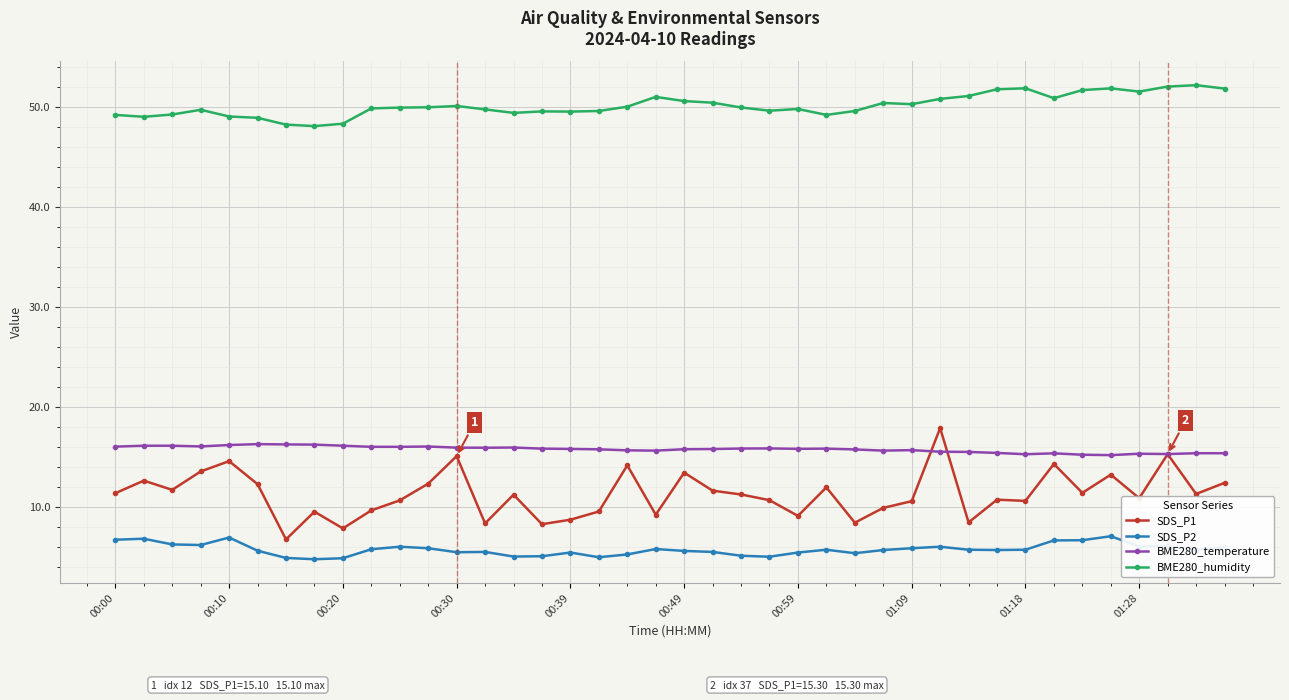

True or false: BME280_temperature and BME280_humidity cross at least once.

False